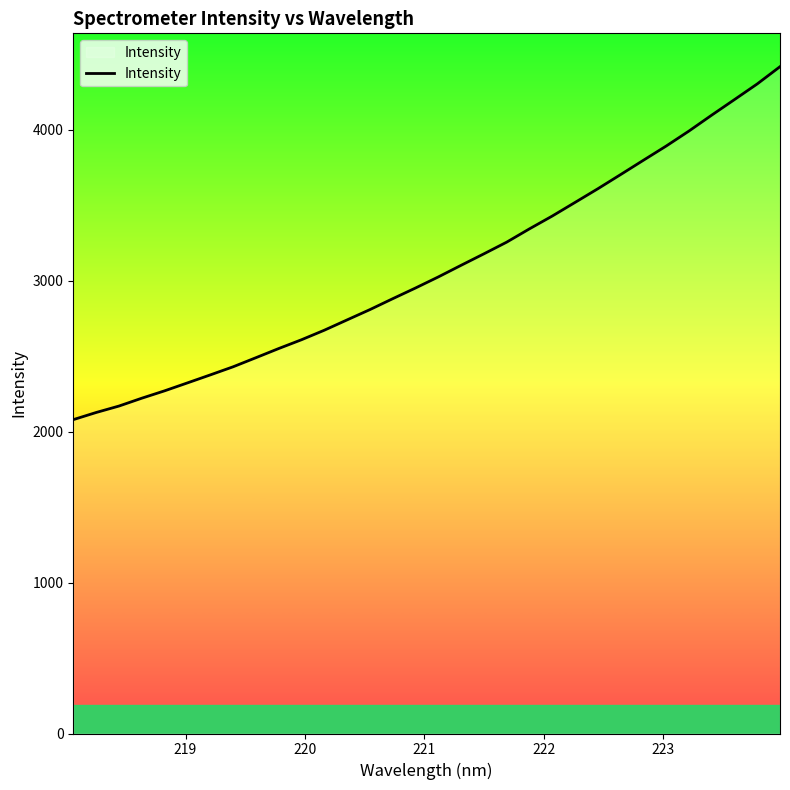

What is the greatest value displayed?

4416.3